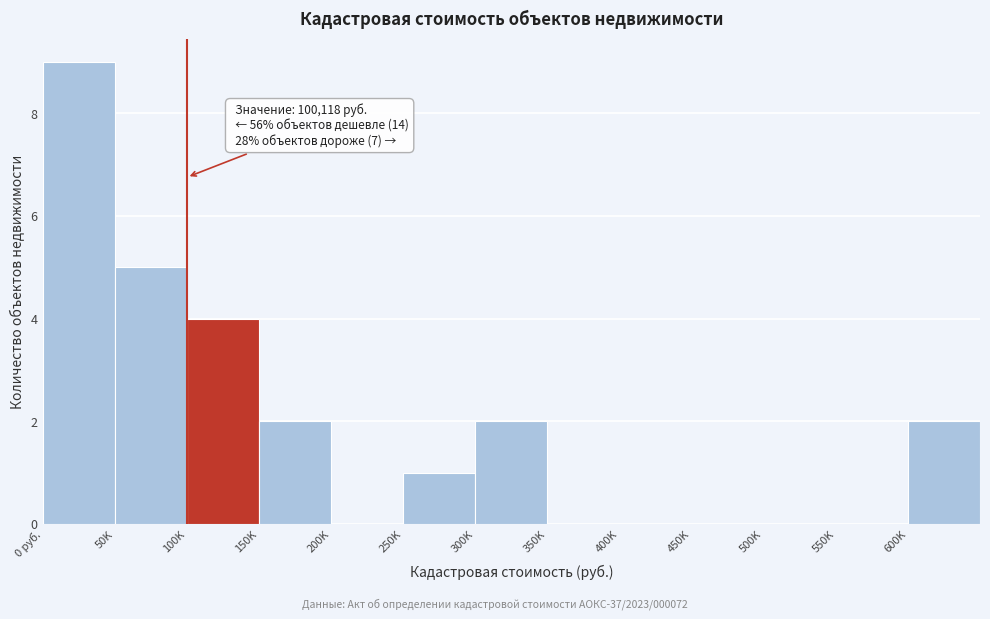

Reading right to left, transcribe all the data shown in this chart.

600K=2	550K=0	500K=0	450K=0	400K=0	350K=0	300K=2	250K=1	200K=0	150K=2	100K=4	50K=5	0 руб.=9